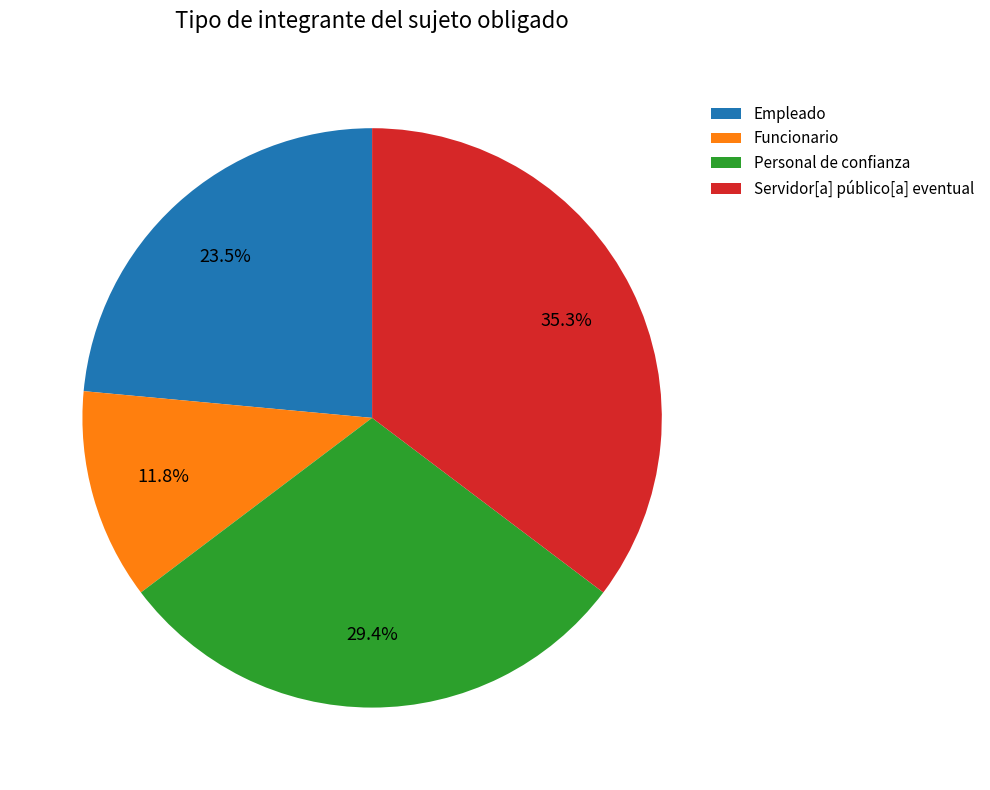

What is the smallest slice in the pie chart?

Funcionario